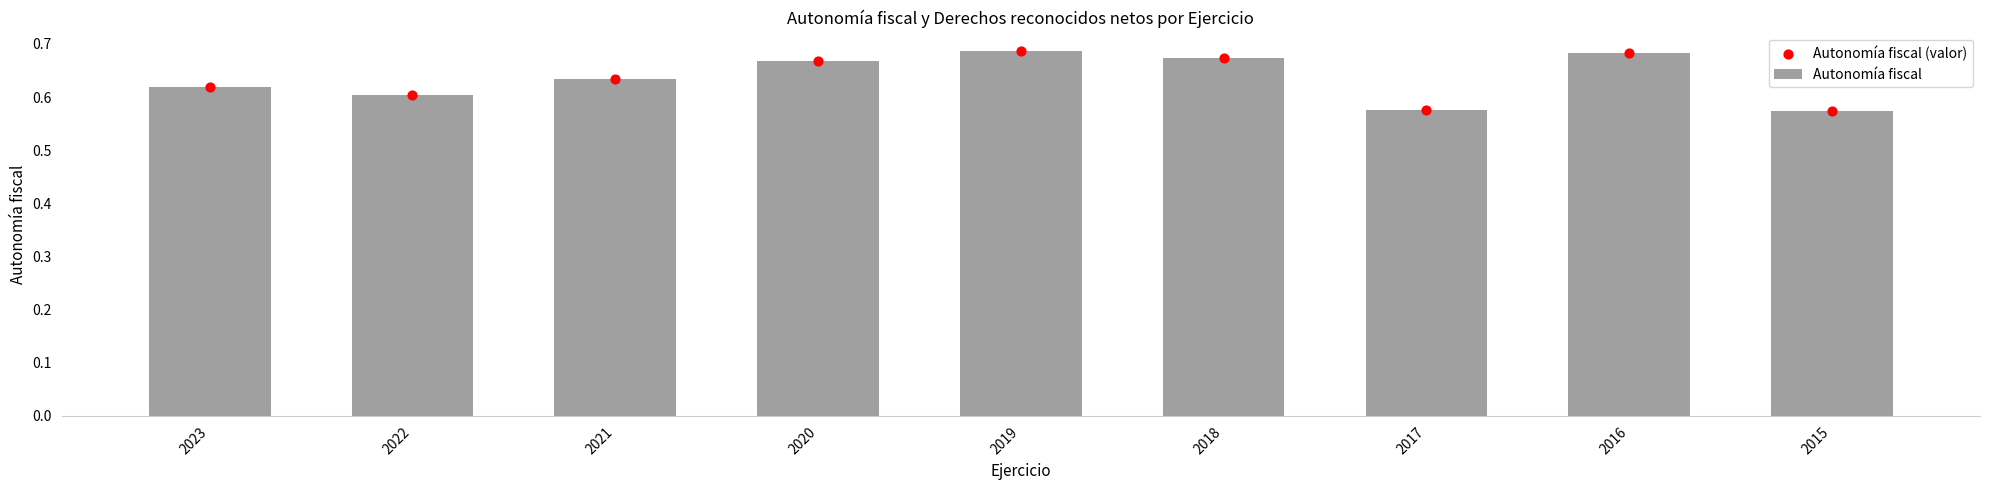

Which series has the widest spread of Y values?

Autonomía fiscal